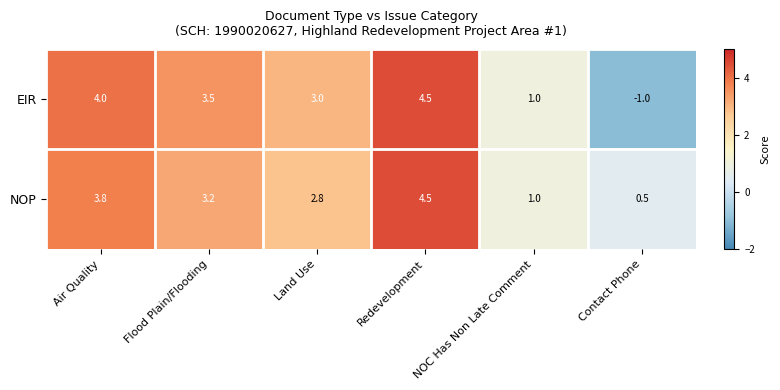

What is the sum of the NOP values at Contact Phone and Redevelopment?

5.0